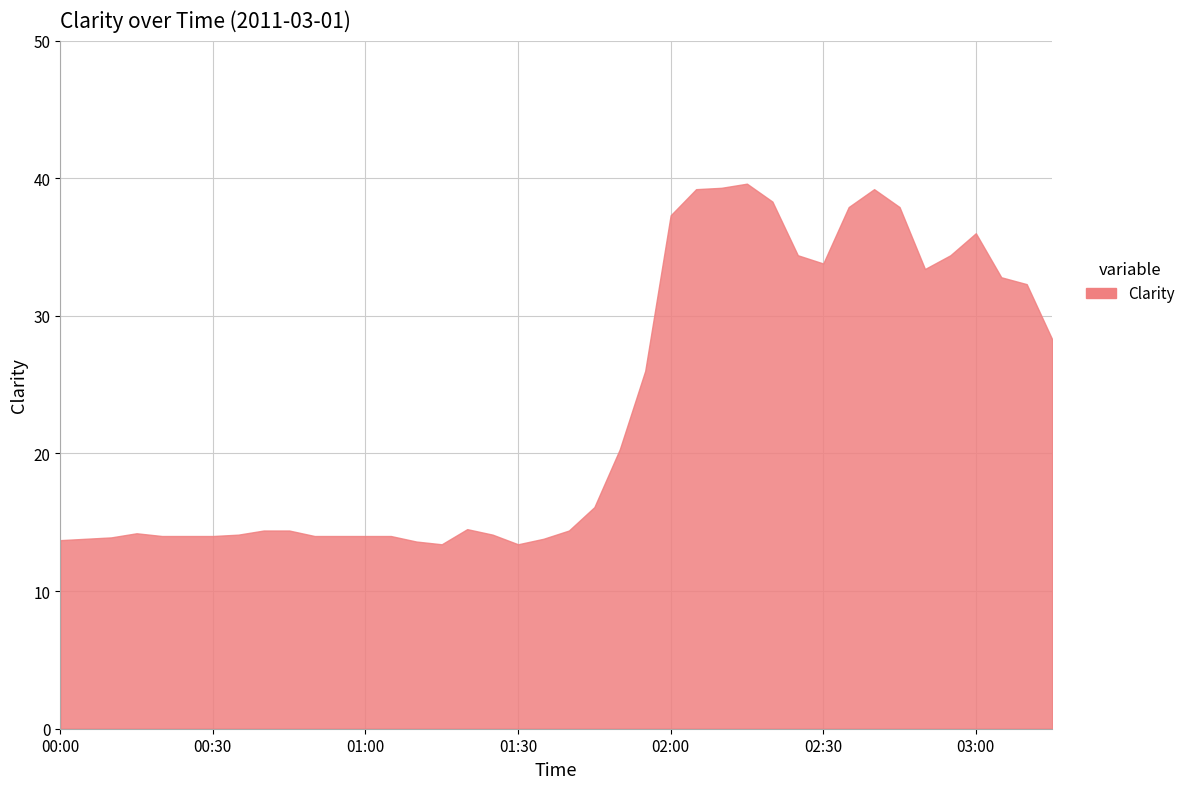

Does the chart have visible grid lines?

Yes